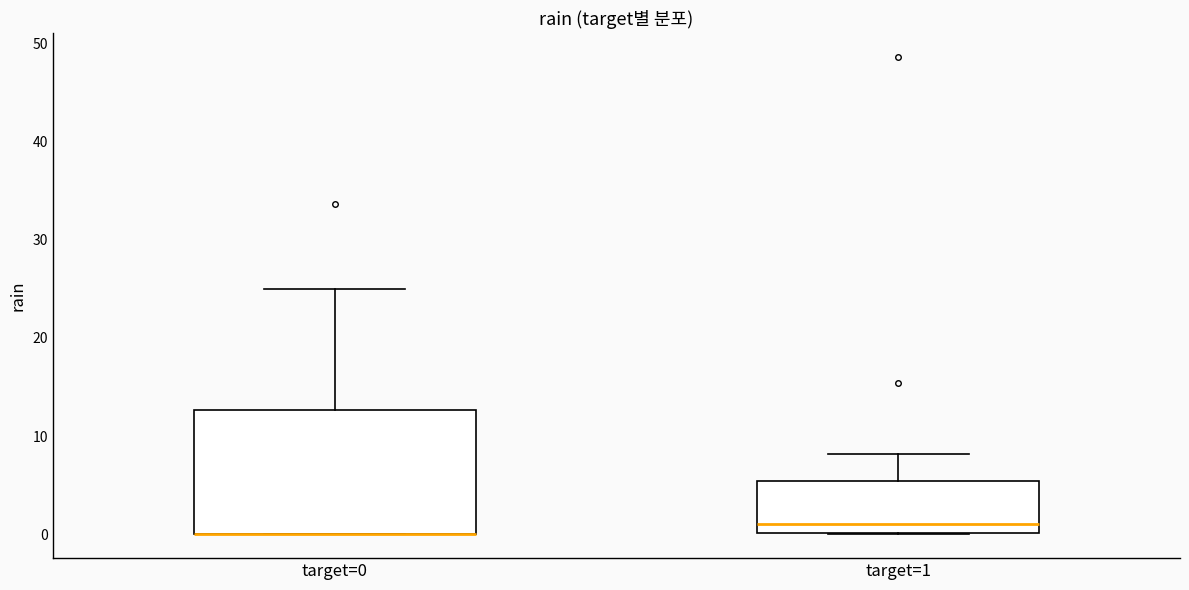

Comparing the boxes themselves (not the whiskers), which one is the tallest?

target=0